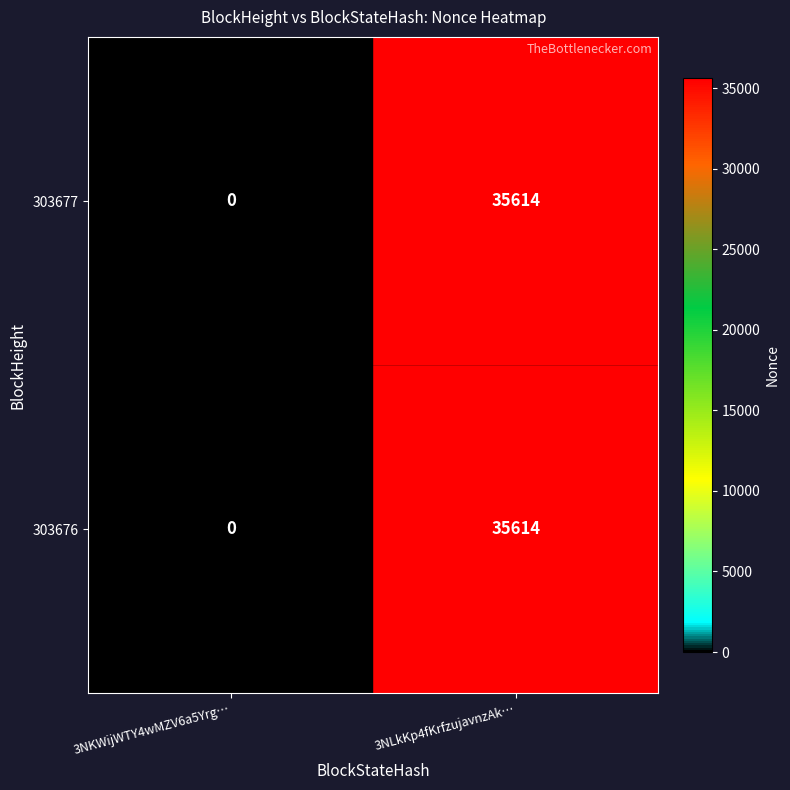

Reading left to right, what are all the values shown in this chart?

303677: 0	35614
303676: 0	35614